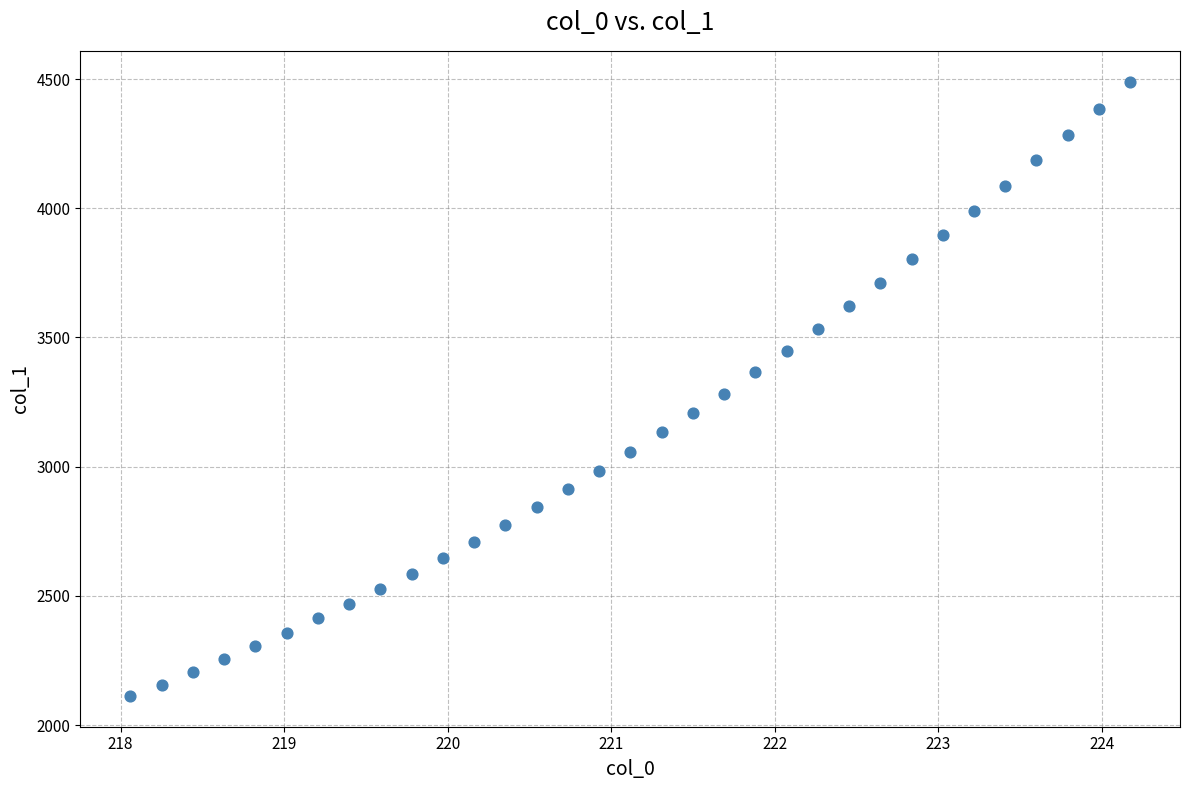

What is the range of X values (max minus min)?

6.1